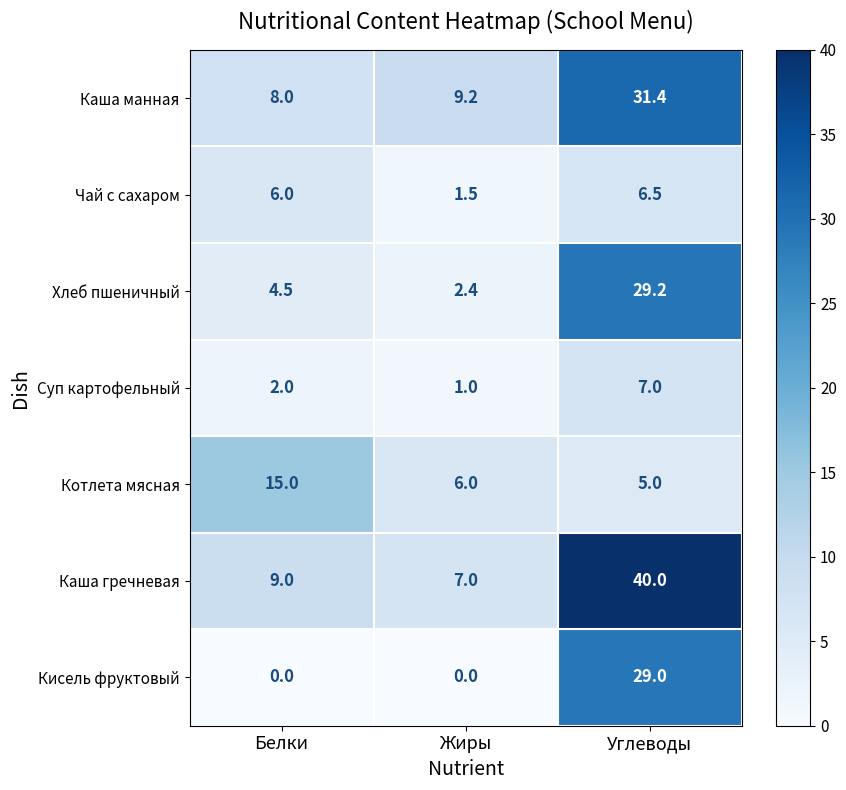

Rank the series at Жиры from highest to lowest value.

Каша манная, Каша гречневая, Котлета мясная, Хлеб пшеничный, Чай с сахаром, Суп картофельный, Кисель фруктовый